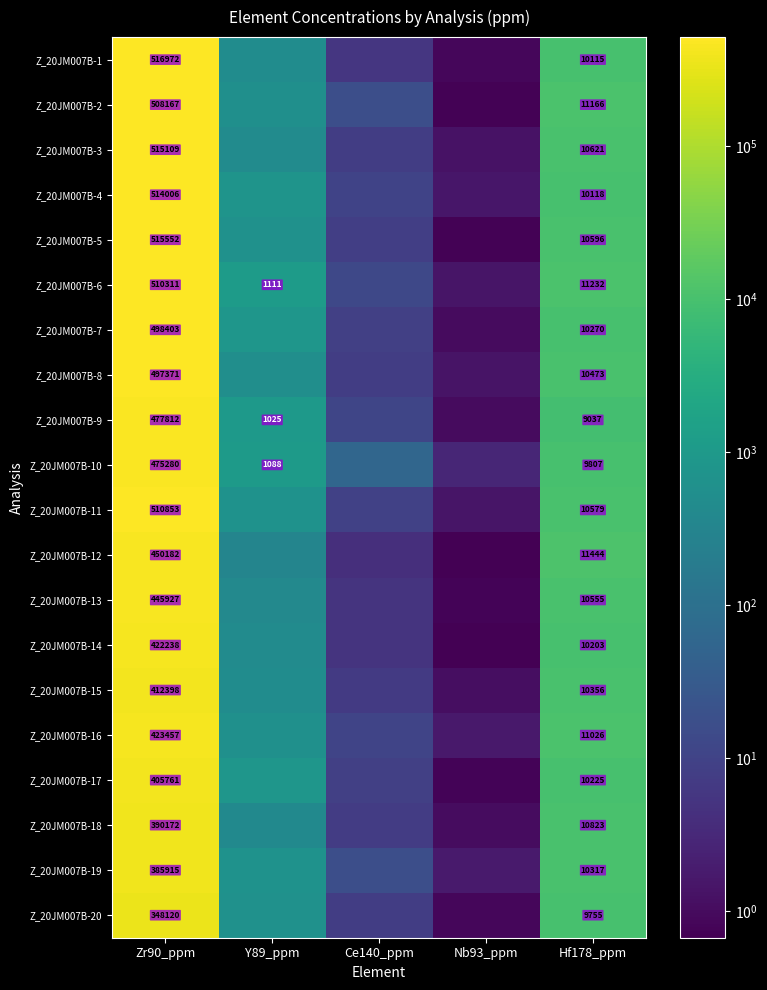

At how many categories does at least one series exceed 399088?

1